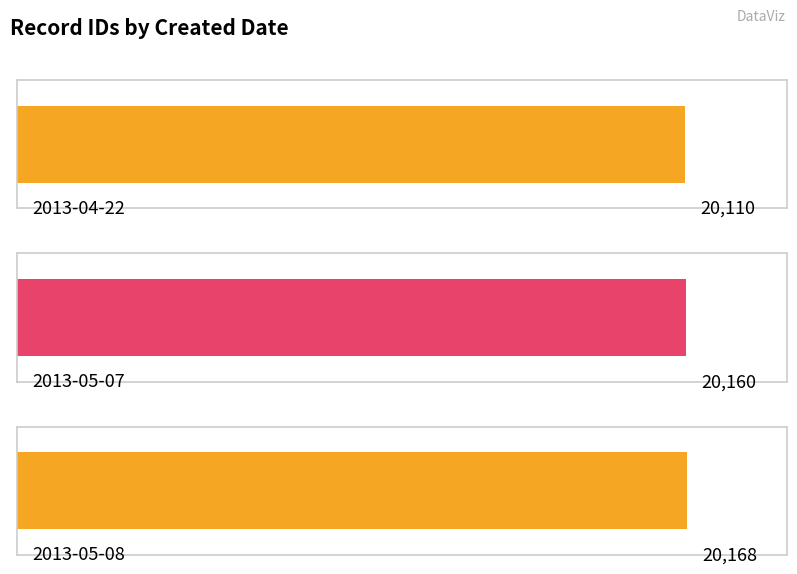

List the labels in order of value, smallest first.

2013-04-22, 2013-05-07, 2013-05-08